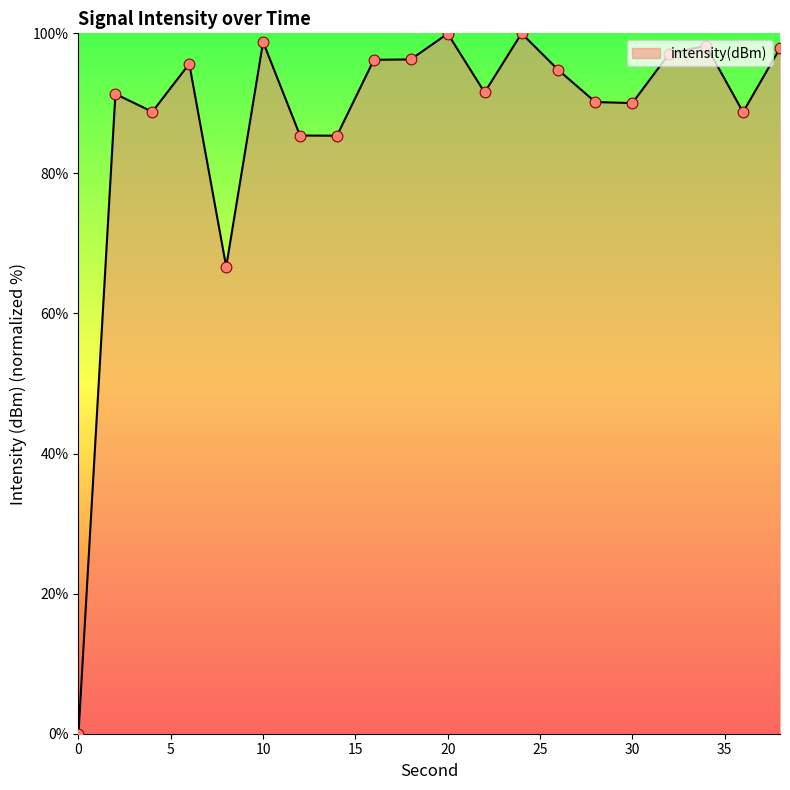

What is the maximum value shown in the chart?

100.0